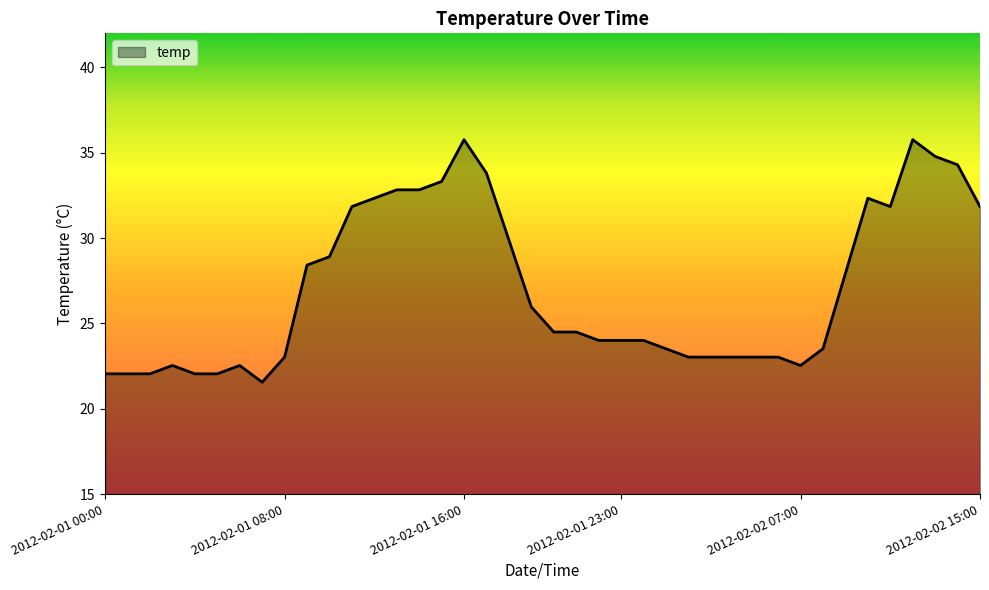

What is the maximum value shown in the chart?

35.8